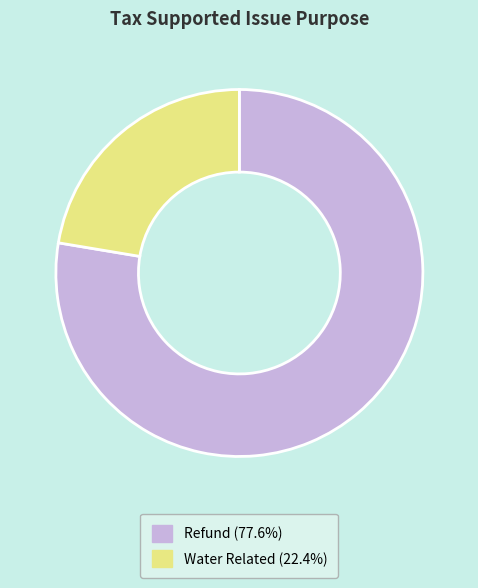

Is Refund the majority of the pie?

Yes